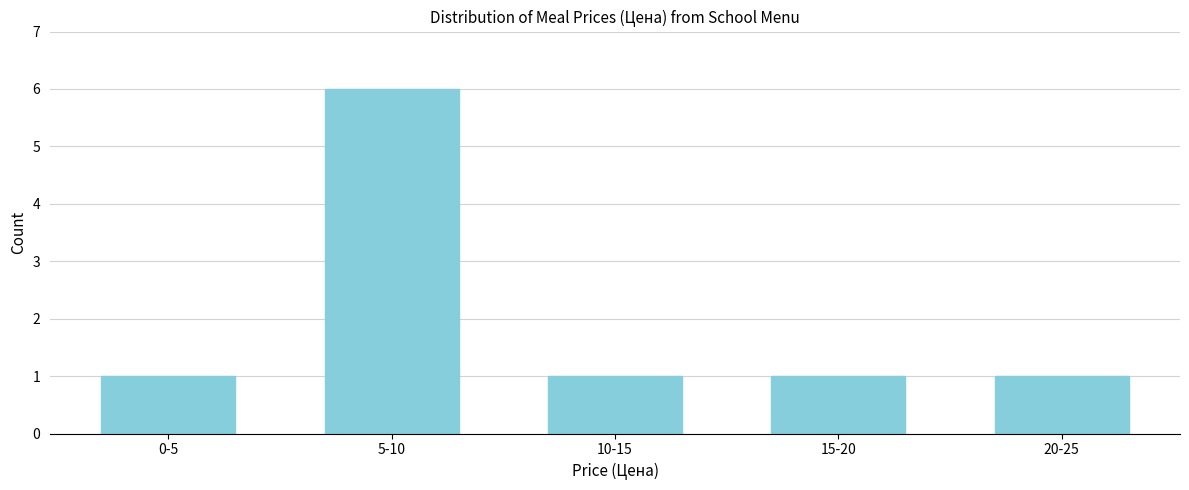

Reading right to left, extract all data points from this chart.

20-25=1	15-20=1	10-15=1	5-10=6	0-5=1